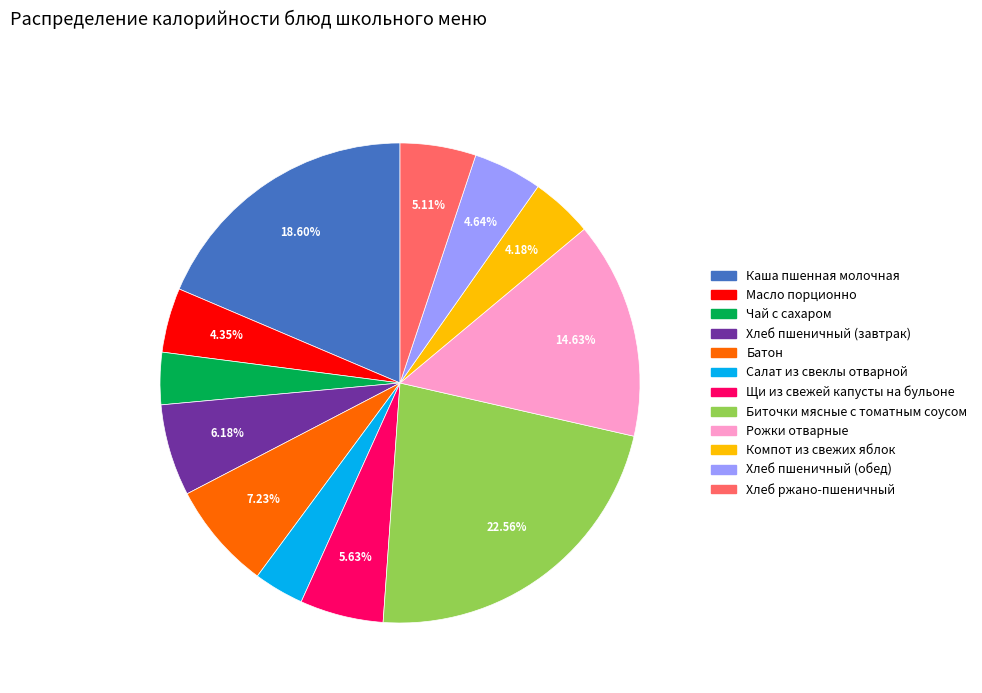

To the nearest percent, what is the difference between the largest and smallest slice percentages?

19%